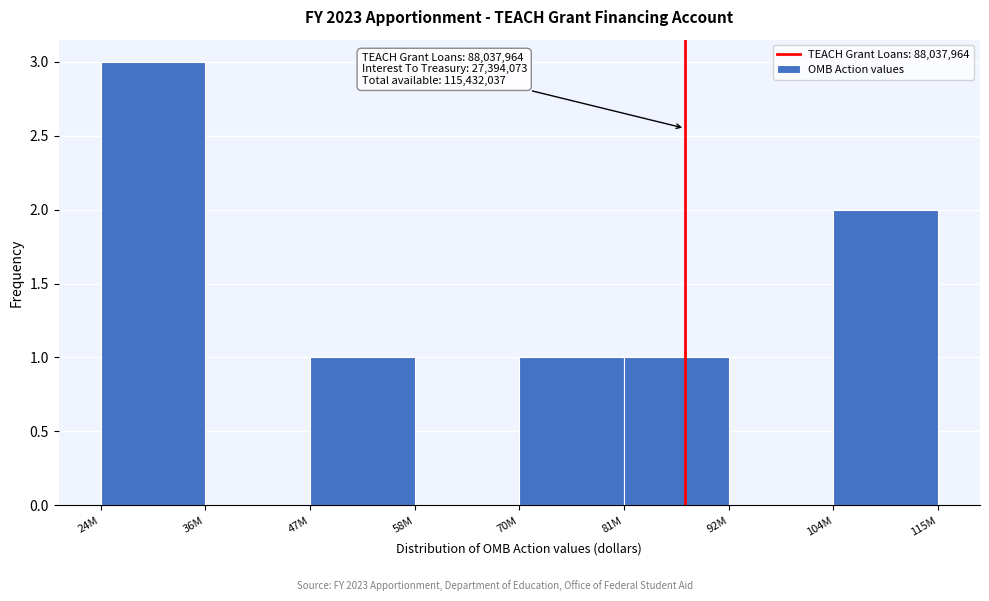

Reading right to left, what are all the values shown in this chart?

104M=2	92M=0	81M=1	70M=1	58M=0	47M=1	36M=0	24M=3